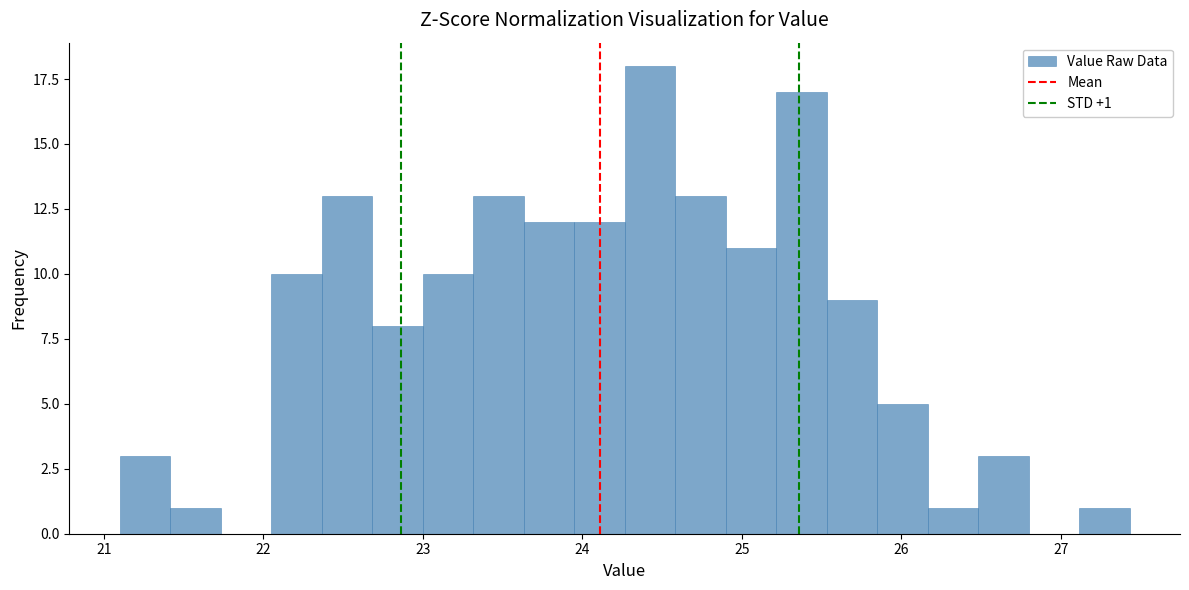

Around what value on the x-axis is the tallest bar? Give the approximate position of its centre, as read against the axis.

24.4